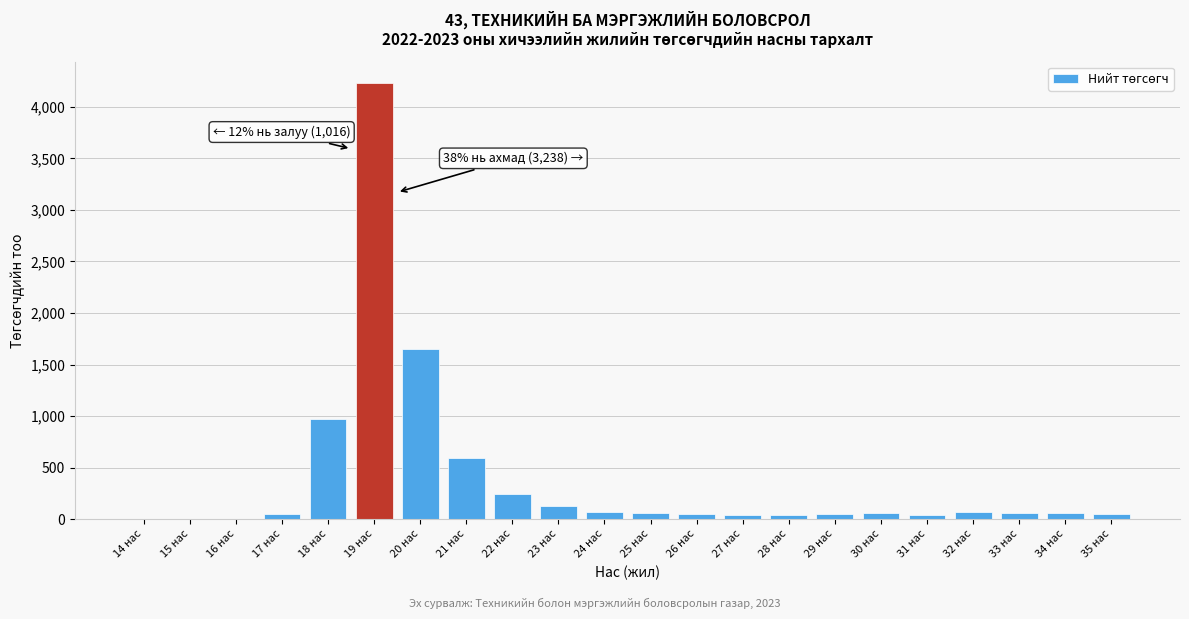

What is the greatest value displayed?

4229